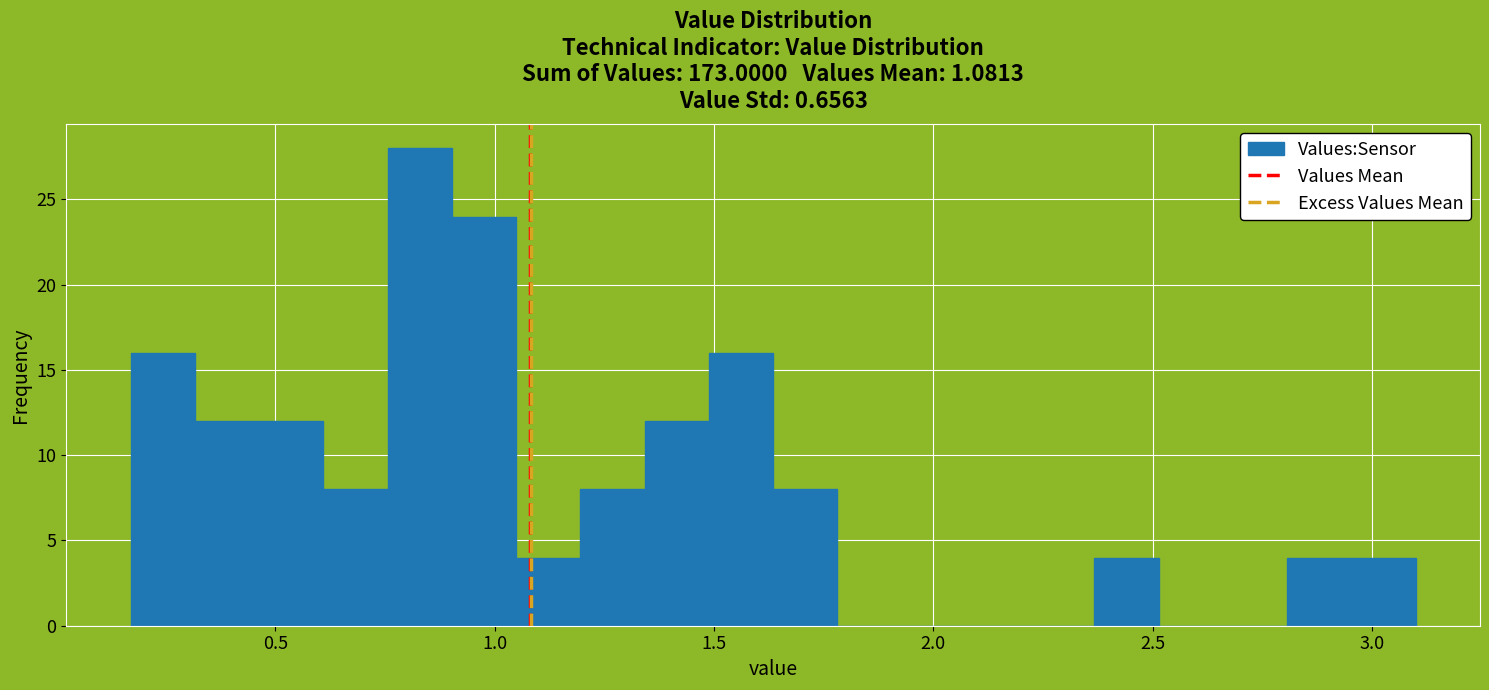

Read against the x-axis, roughly where is the centre of the tallest bar?

0.85